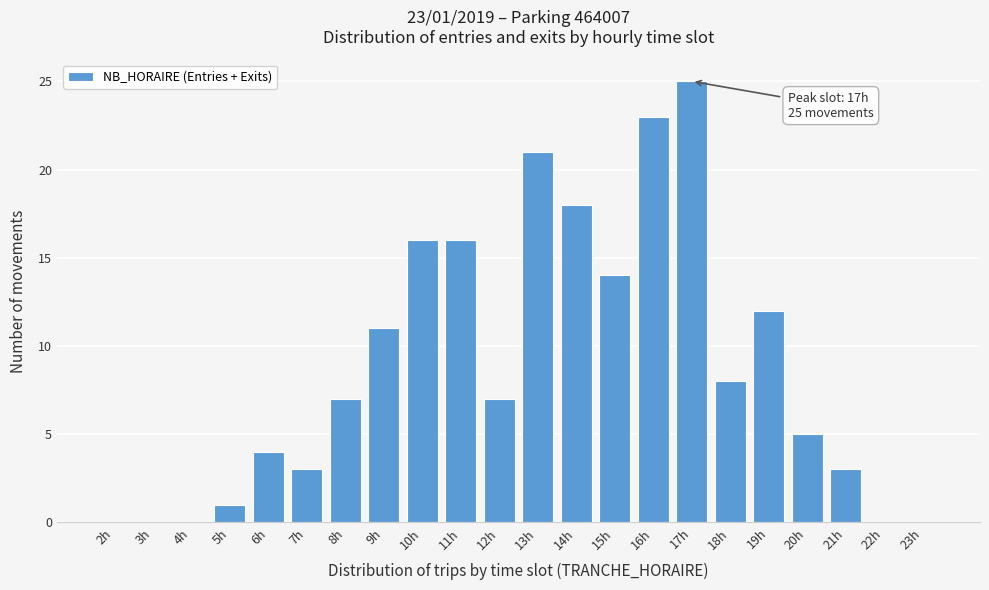

Reading left to right, transcribe all the data shown in this chart.

2h=0	3h=0	4h=0	5h=1	6h=4	7h=3	8h=7	9h=11	10h=16	11h=16	12h=7	13h=21	14h=18	15h=14	16h=23	17h=25	18h=8	19h=12	20h=5	21h=3	22h=0	23h=0